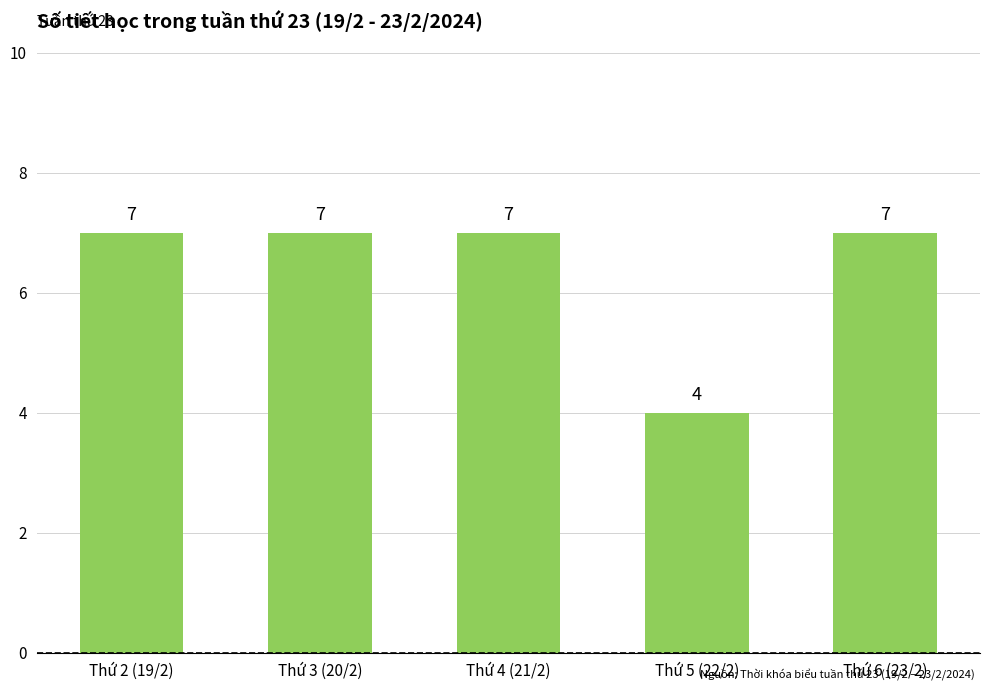

True or false: the data shows 4 at Thứ 2 (19/2).

False